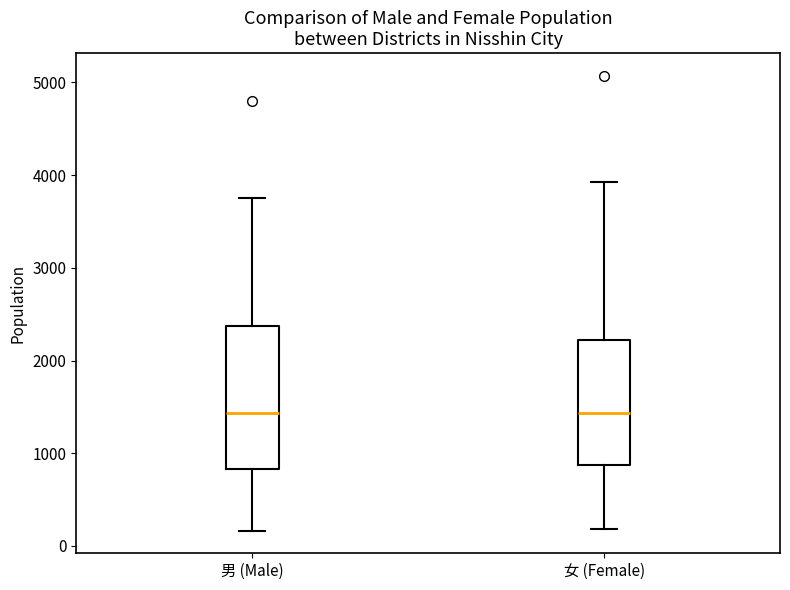

Which box is the tallest, from its lower edge to its upper edge?

男 (Male)